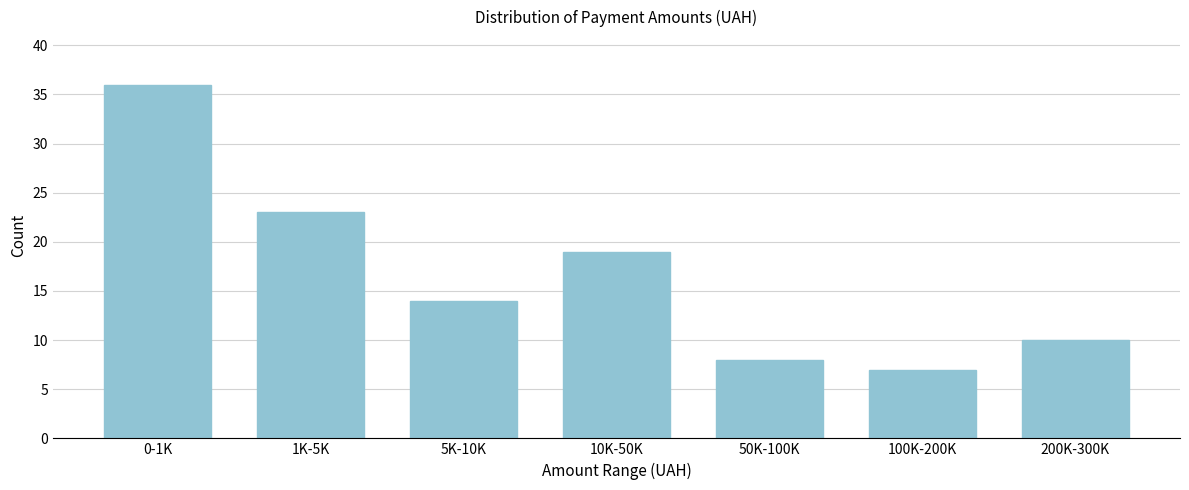

Reading left to right, transcribe all the data shown in this chart.

36	23	14	19	8	7	10